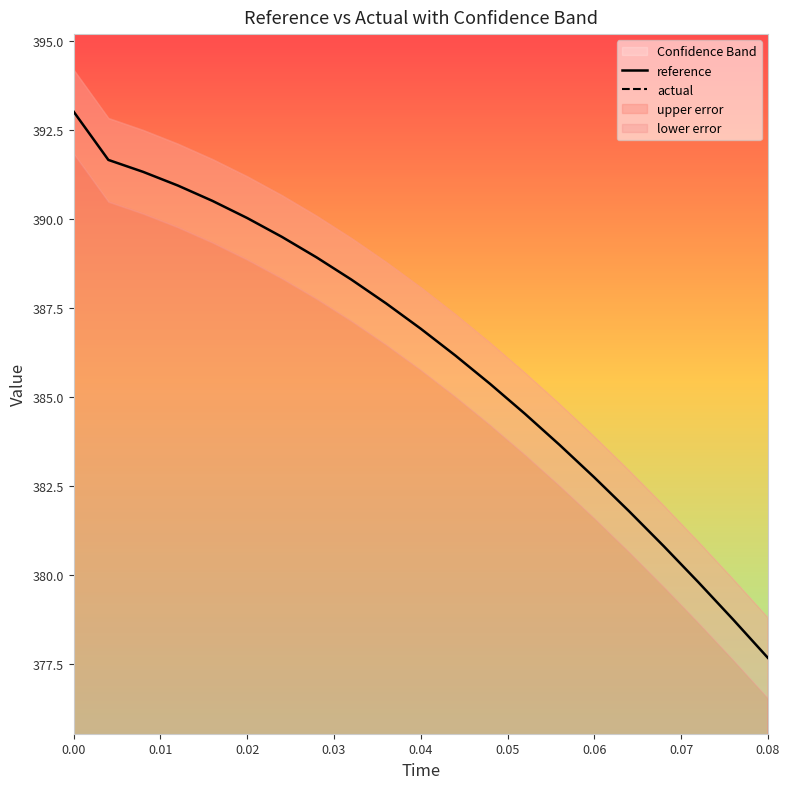

Which category has the lowest value in the reference series?

0.08